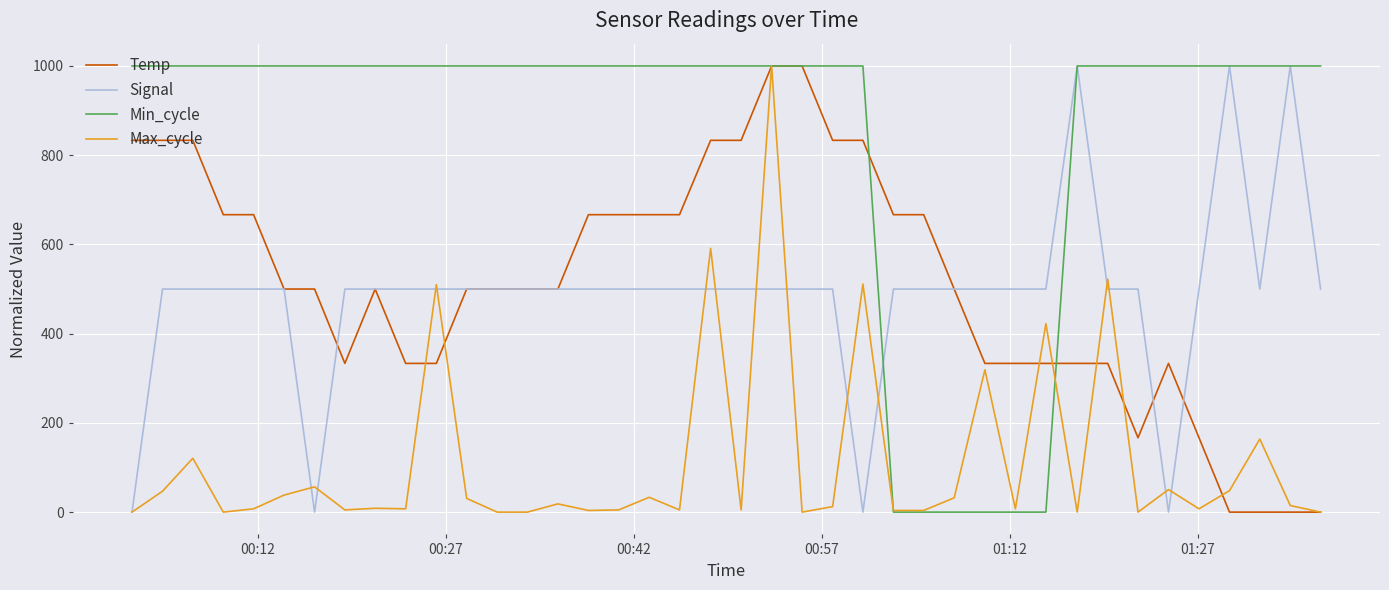

What is the highest value of the Temp series?

1000.0